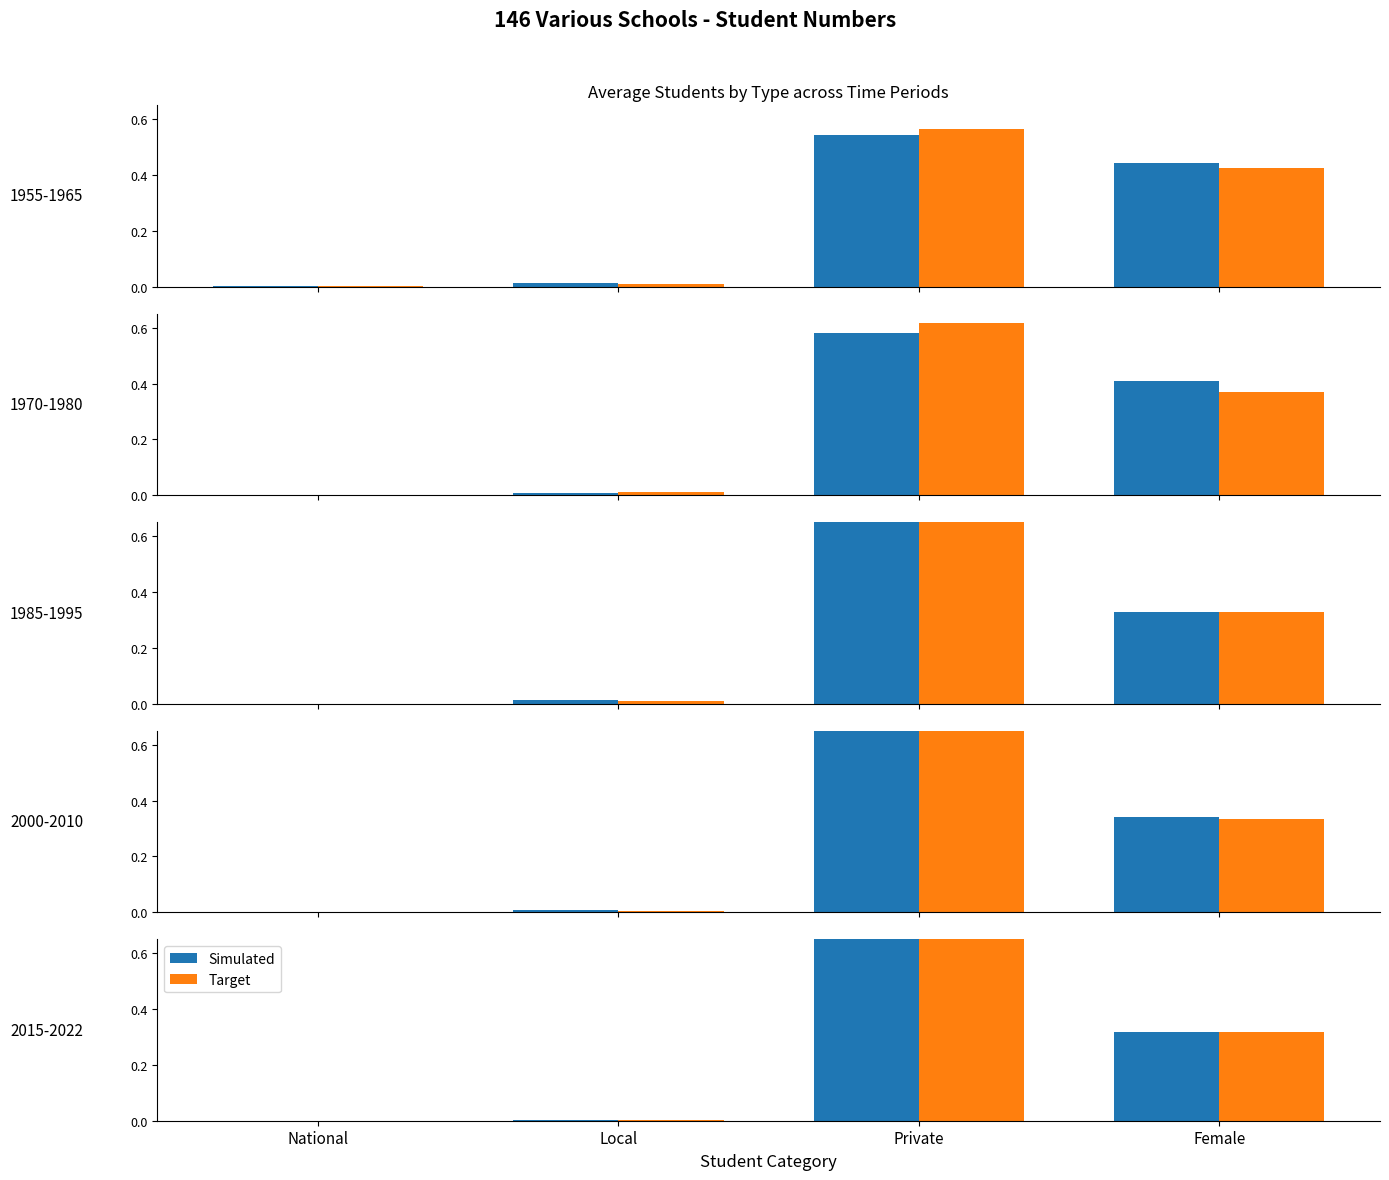

The value of Simulated at Female is 0.5. True or false?

False